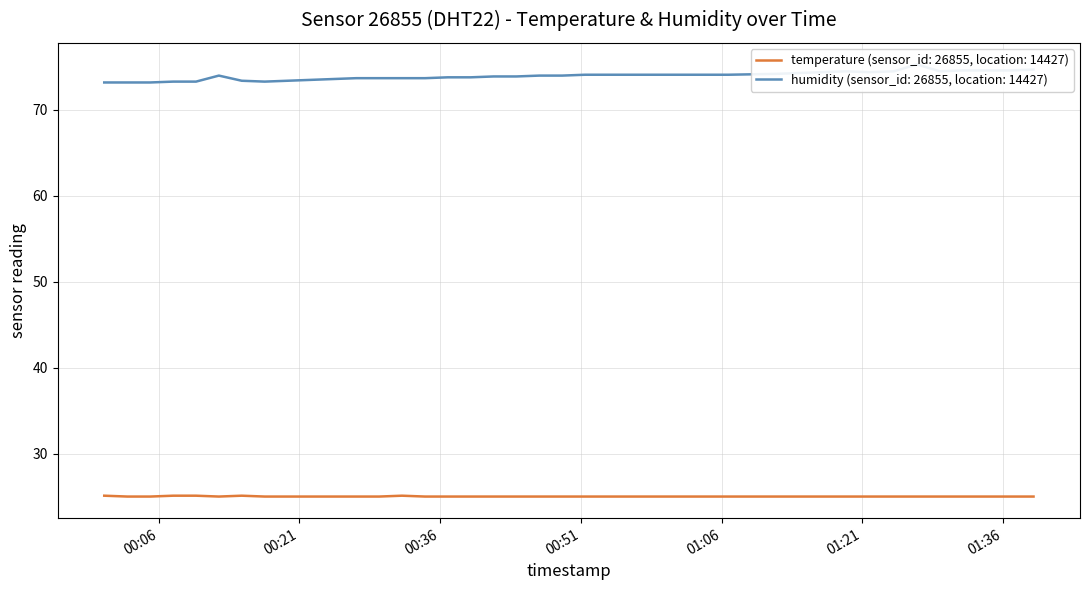

List the labels in order of temperature value, largest first.

2023-08-08T00:00:12, 2023-08-08T00:07:33, 2023-08-08T00:09:59, 2023-08-08T00:14:51, 2023-08-08T00:31:56, 2023-08-08T00:02:40, 2023-08-08T00:05:06, 2023-08-08T00:12:25, 2023-08-08T00:17:18, 2023-08-08T00:19:44, 2023-08-08T00:22:10, 2023-08-08T00:24:36, 2023-08-08T00:27:03, 2023-08-08T00:29:30, 2023-08-08T00:34:23, 2023-08-08T00:36:49, 2023-08-08T00:39:15, 2023-08-08T00:41:41, 2023-08-08T00:44:07, 2023-08-08T00:46:34, 2023-08-08T00:49:00, 2023-08-08T00:51:26, 2023-08-08T00:53:54, 2023-08-08T00:56:21, 2023-08-08T00:58:48, 2023-08-08T01:01:17, 2023-08-08T01:03:44, 2023-08-08T01:06:42, 2023-08-08T01:11:45, 2023-08-08T01:14:15, 2023-08-08T01:16:42, 2023-08-08T01:19:13, 2023-08-08T01:21:43, 2023-08-08T01:24:21, 2023-08-08T01:26:48, 2023-08-08T01:29:15, 2023-08-08T01:31:42, 2023-08-08T01:34:08, 2023-08-08T01:36:41, 2023-08-08T01:39:14